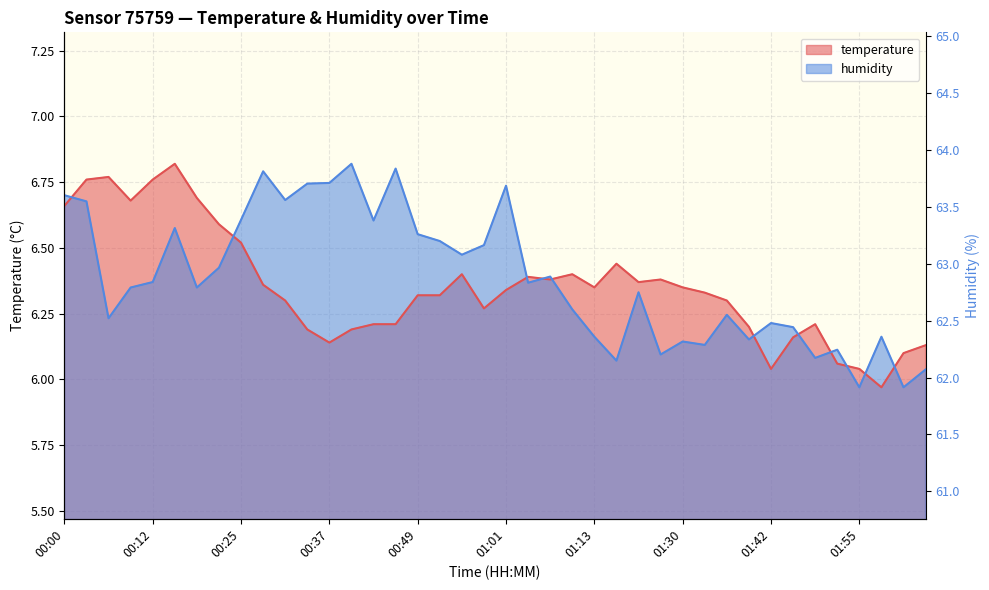

What are all the series names shown in the legend?

temperature, humidity